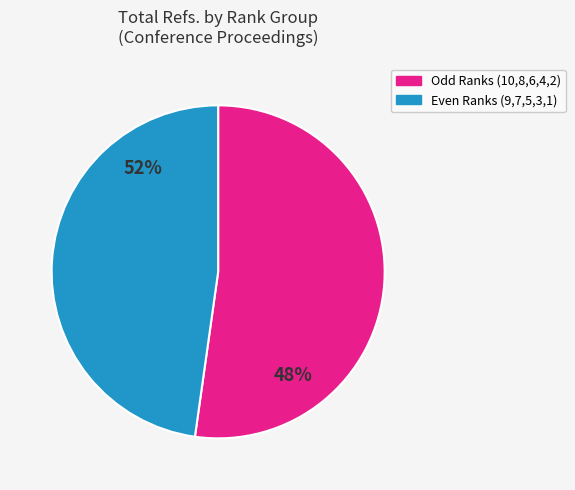

Does Rank 1 account for over 50% of the chart?

No